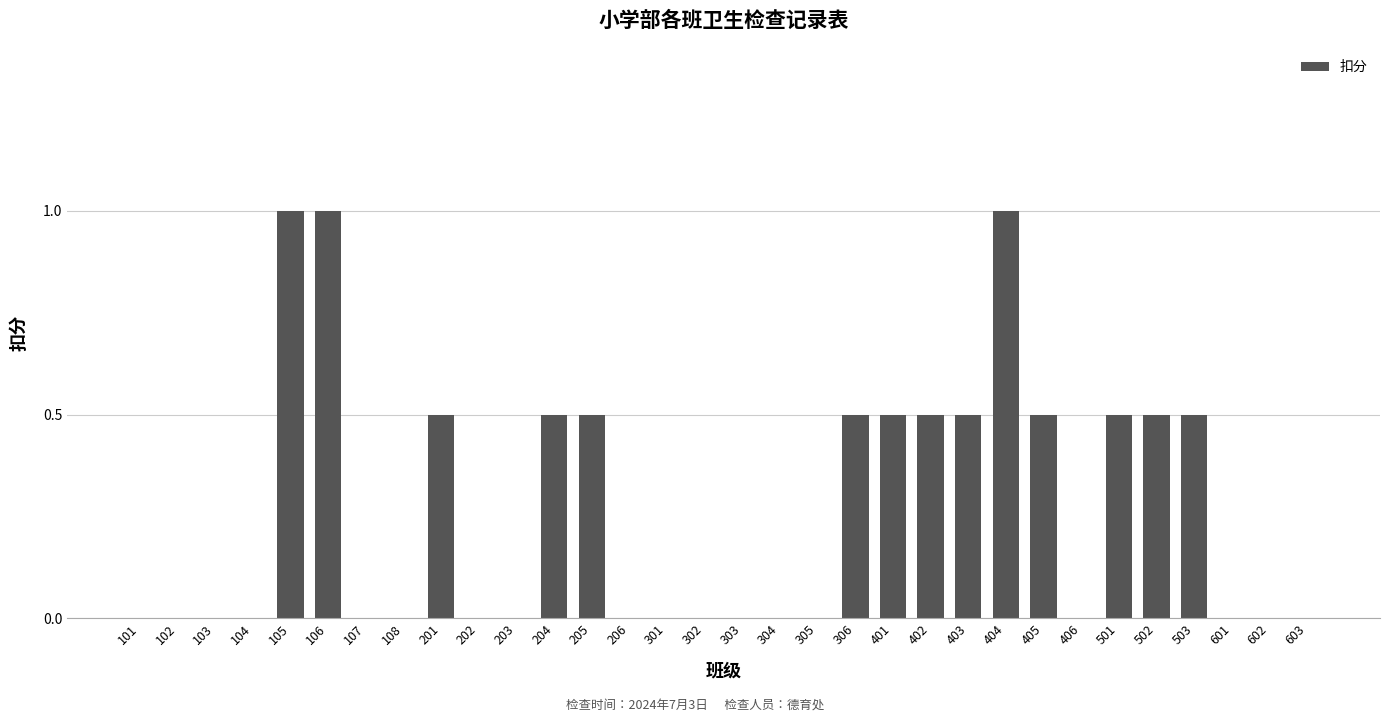

What is the sum of the values at 201 and 103?

0.5